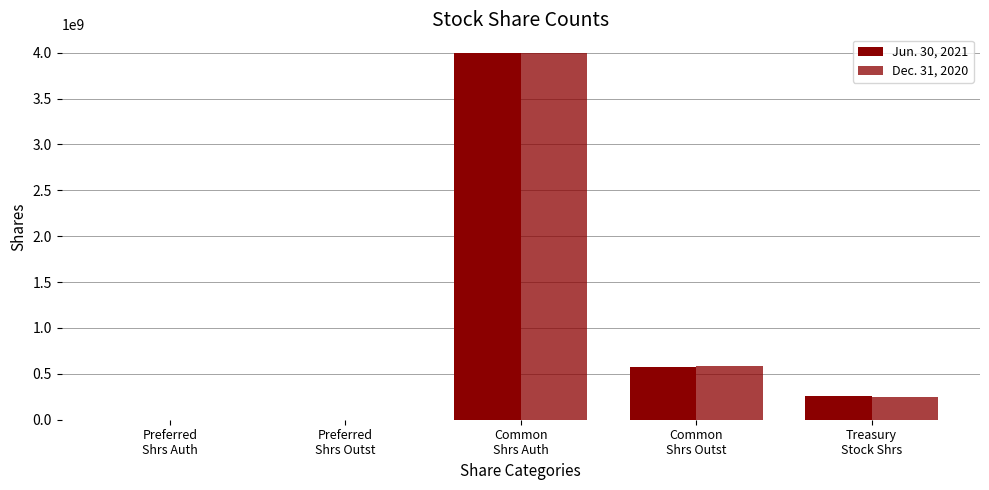

Read the Jun. 30, 2021 value at Preferred
Shrs Auth, to the nearest 50.

750000